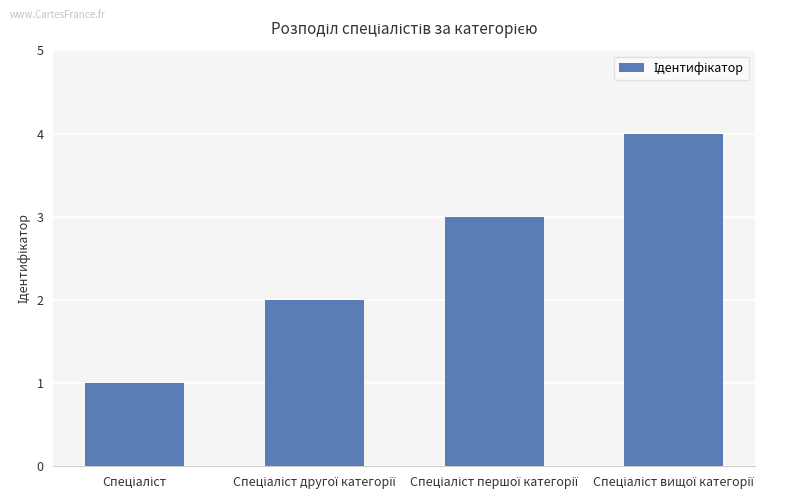

What is the difference between the maximum and minimum values?

3